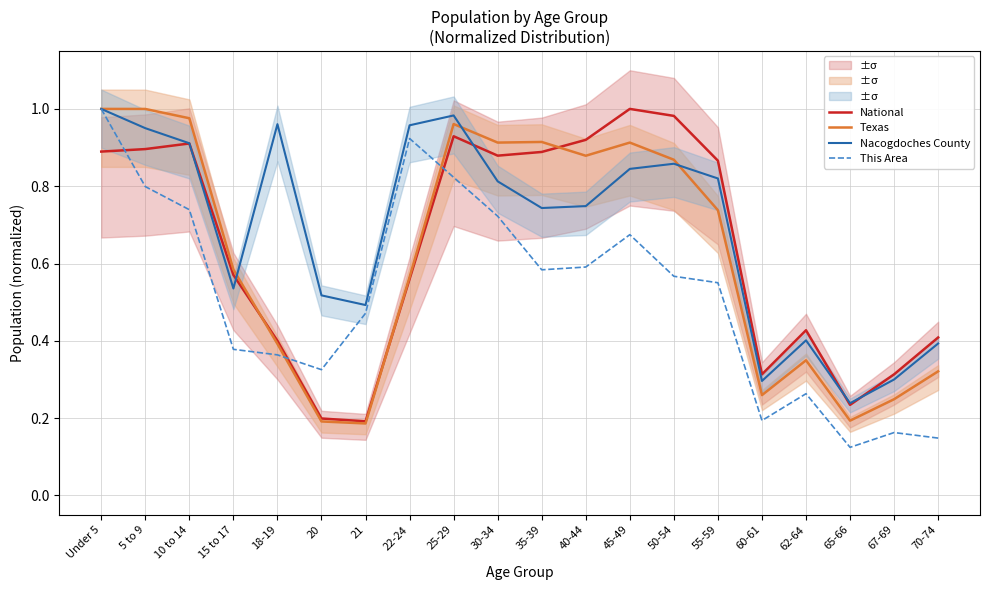

How many times do National and Texas cross each other?

3